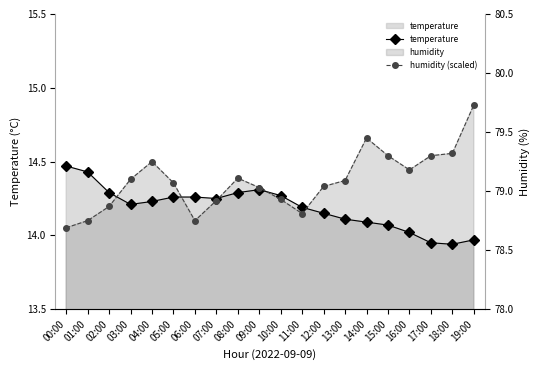

Which series changed the most between 11:00 and 14:00?

humidity (scaled)